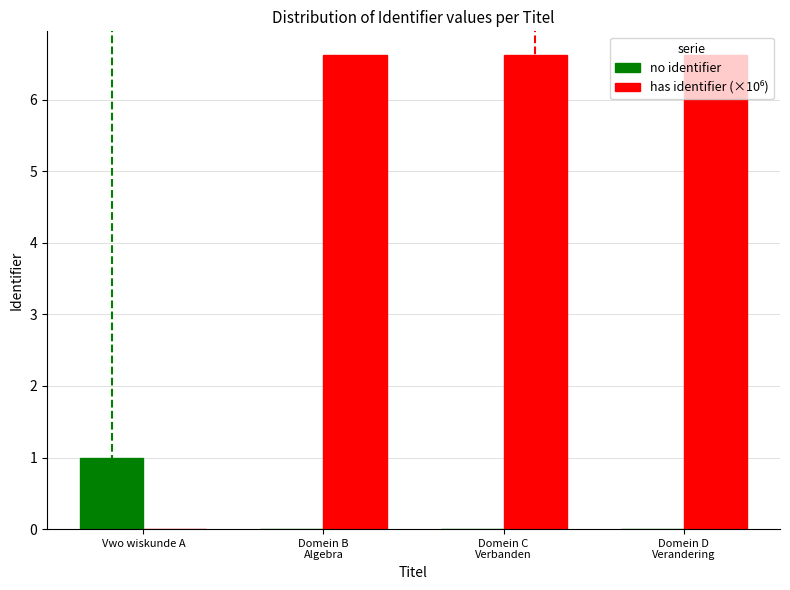

What is the total value across all series at Vwo wiskunde A?

1.0